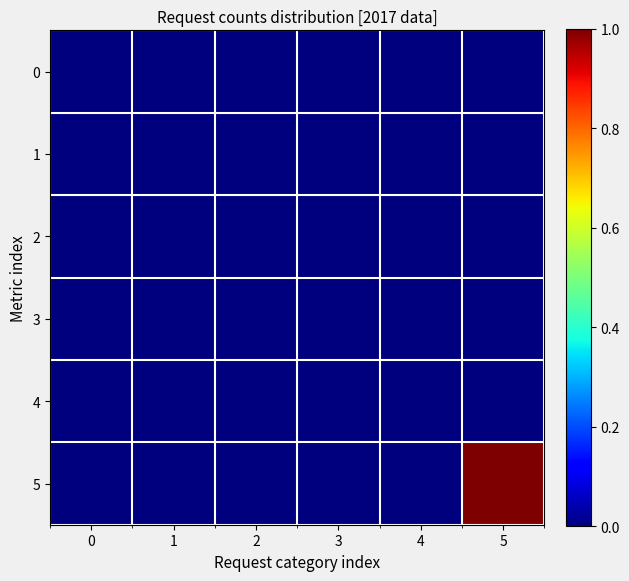

Reading left to right, what are all the values shown in this chart?

0: 0=0	1=0	2=0	3=0	4=0	5=0
1: 0=0	1=0	2=0	3=0	4=0	5=0
2: 0=0	1=0	2=0	3=0	4=0	5=0
3: 0=0	1=0	2=0	3=0	4=0	5=0
4: 0=0	1=0	2=0	3=0	4=0	5=0
5: 0=0	1=0	2=0	3=0	4=0	5=1